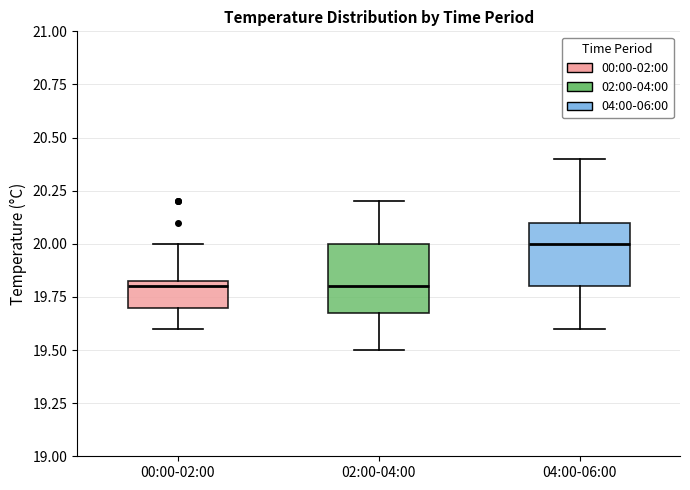

Reading left to right, read every box against the y-axis: the position of its median line, the range the box covers, and the ends of its whiskers. The values are not printed on the chart, so give them approximately, as read against the axis.

00:00-02:00: median 19.80, box 19.70 to 19.85, whiskers 19.60 to 20.00
02:00-04:00: median 19.80, box 19.70 to 20.00, whiskers 19.50 to 20.20
04:00-06:00: median 20.00, box 19.80 to 20.10, whiskers 19.60 to 20.40